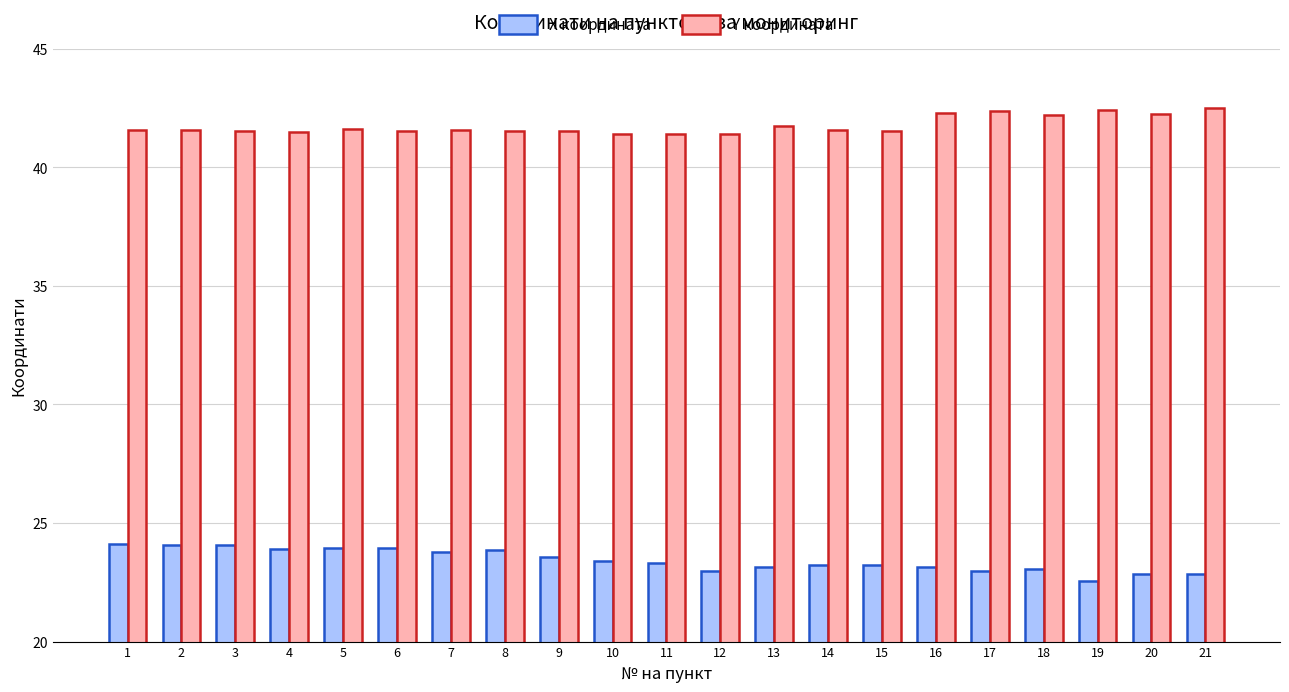

Is the value of X координата at 9 greater than the value of Y координата at 16?

No